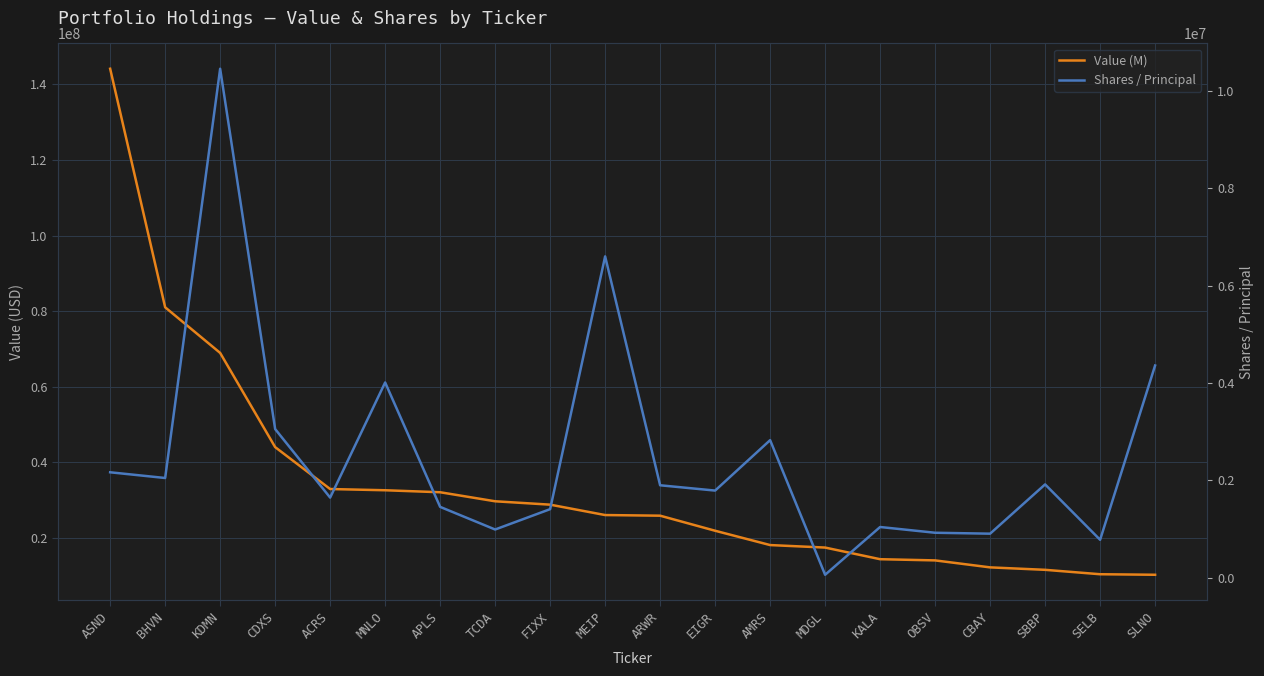

Between SLNO and MEIP, which is larger?

MEIP